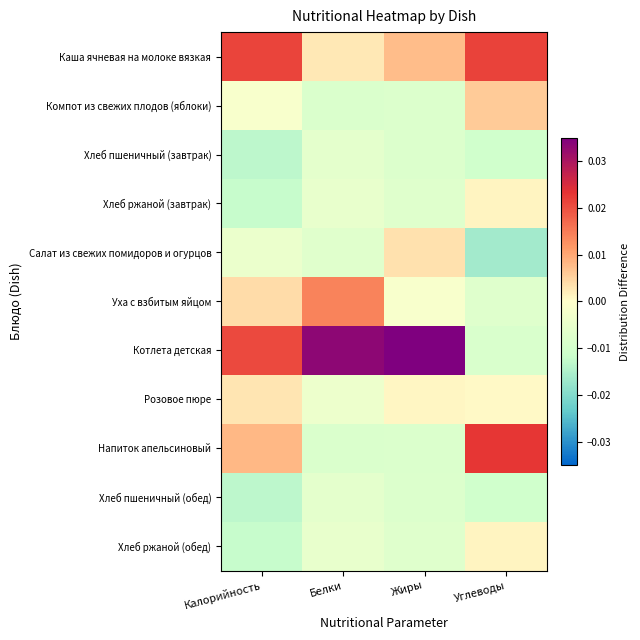

At which category is the sum across all series the highest?

Углеводы